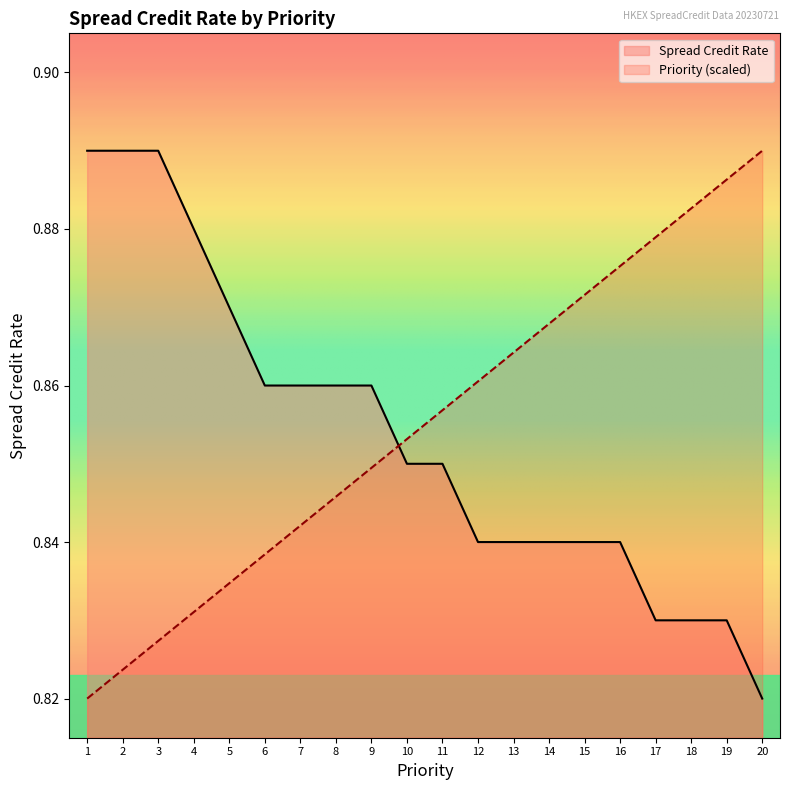

The Priority series shows 0.8 at 7. True or false?

True